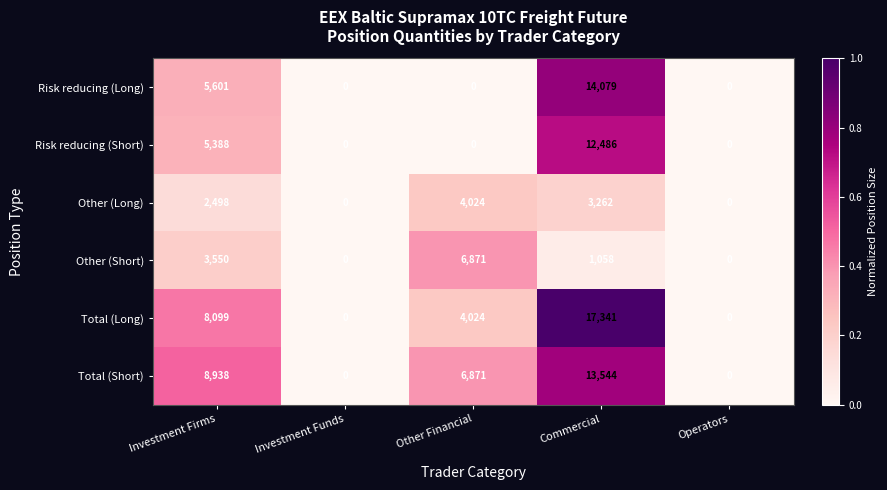

Which category has the highest value in the Other (Short) series?

Other Financial